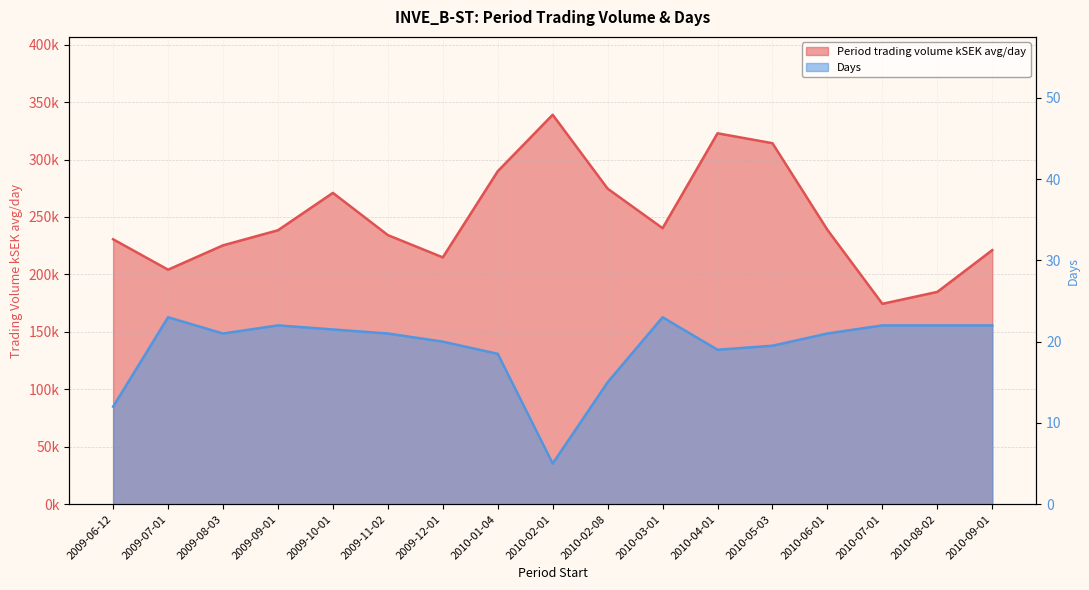

At which category does Days reach its first local peak?

2009-07-01